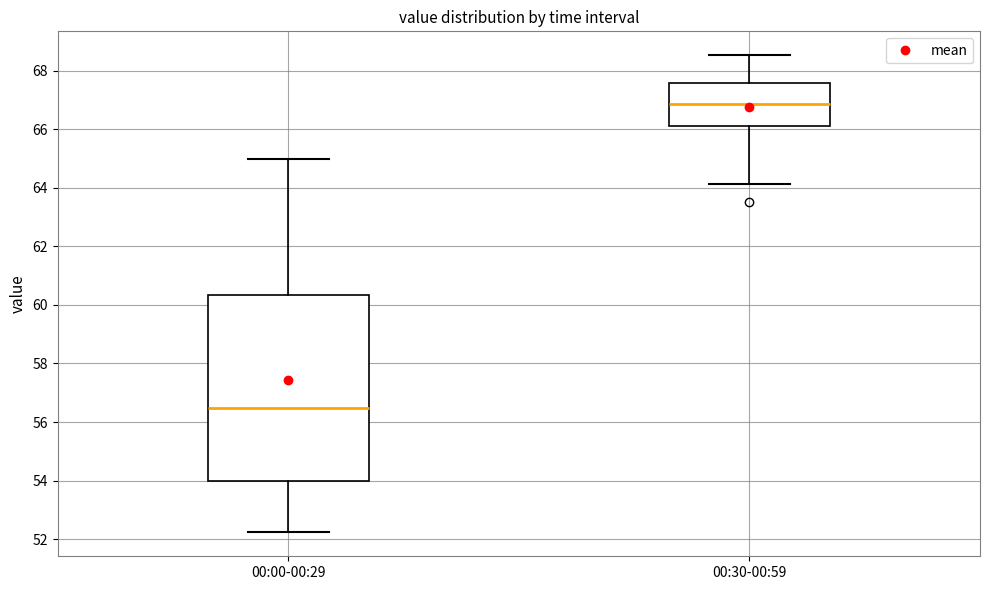

Reading left to right, transcribe this box plot: for each box, give where its median line is, the range the box spans, and where its two whiskers end, as read against the y-axis. The values are not printed on the chart, so give them approximately, as read against the axis.

00:00-00:29: median 56.4, box 54.0 to 60.4, whiskers 52.2 to 65.0
00:30-00:59: median 66.8, box 66.2 to 67.6, whiskers 64.2 to 68.6